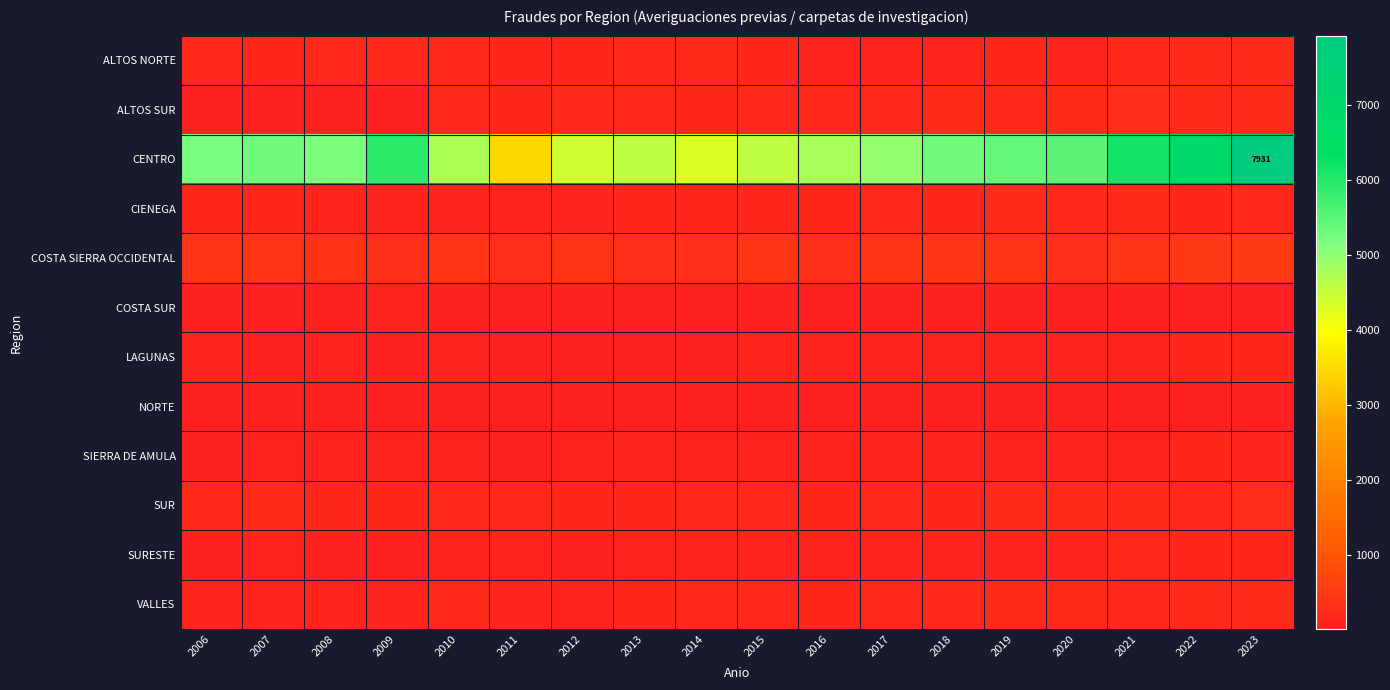

What is the difference between the ALTOS NORTE values at 2018 and 2009?

78